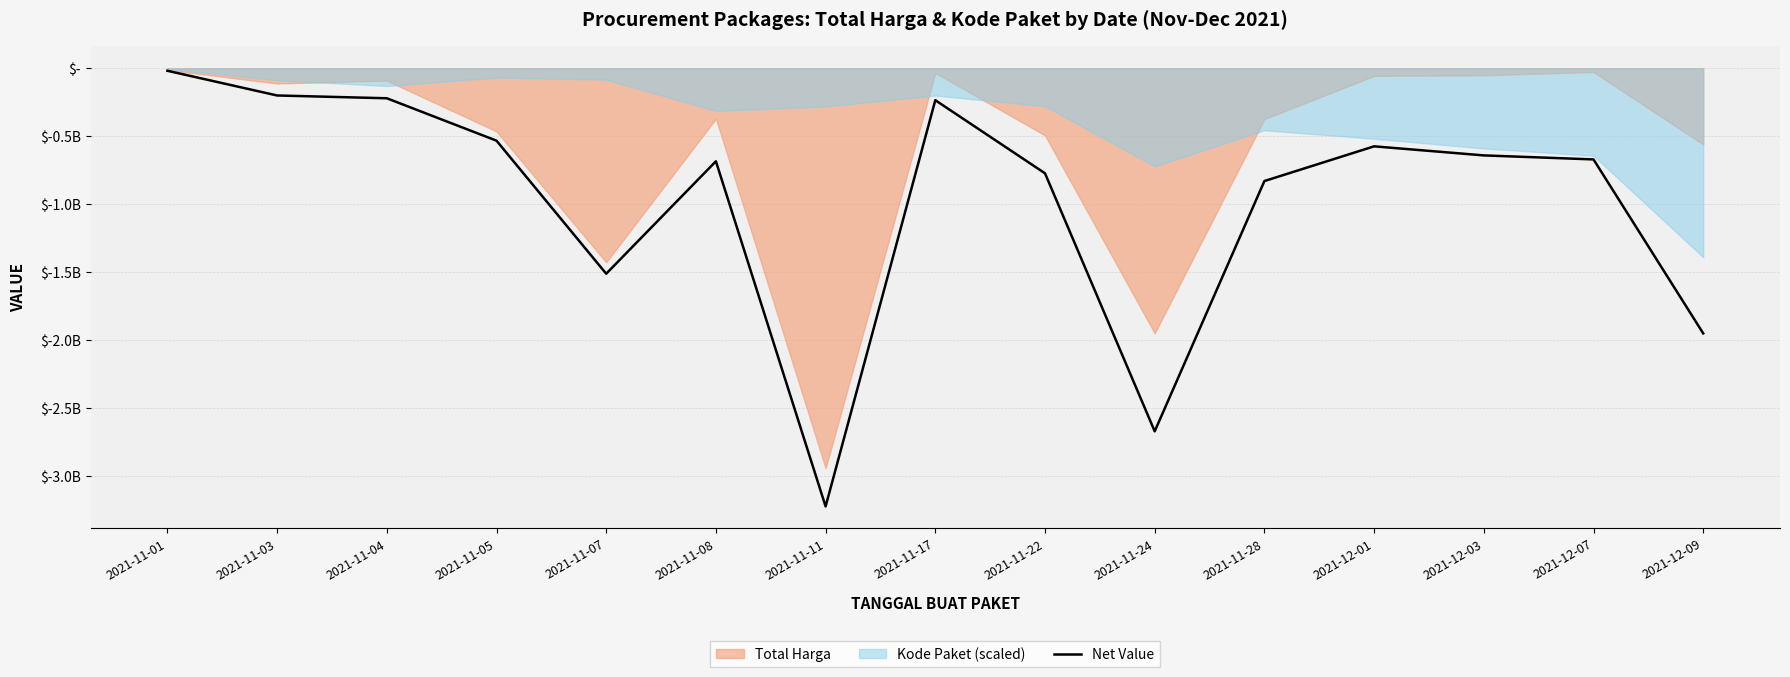

What is the label of the 14th point from the right?

2021-11-03